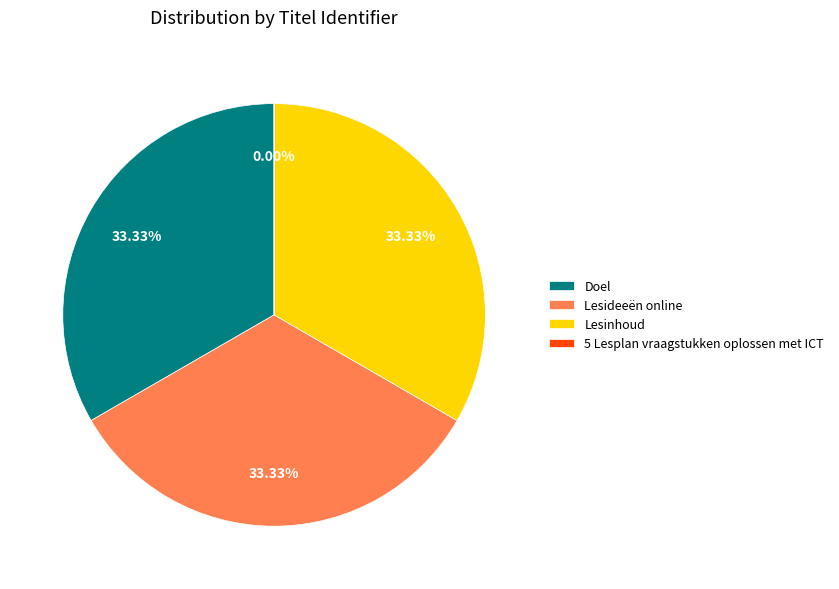

What percentage do Lesideeën online and 5 Lesplan vraagstukken oplossen met ICT together represent?

33.3%